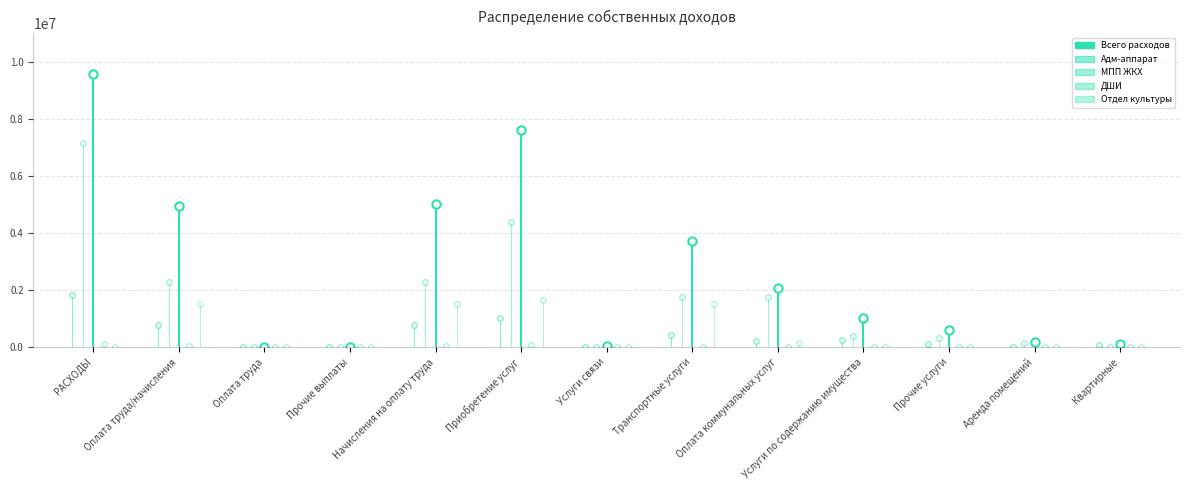

What is the value of the ДШИ point at the 2nd from the left?

128300.0